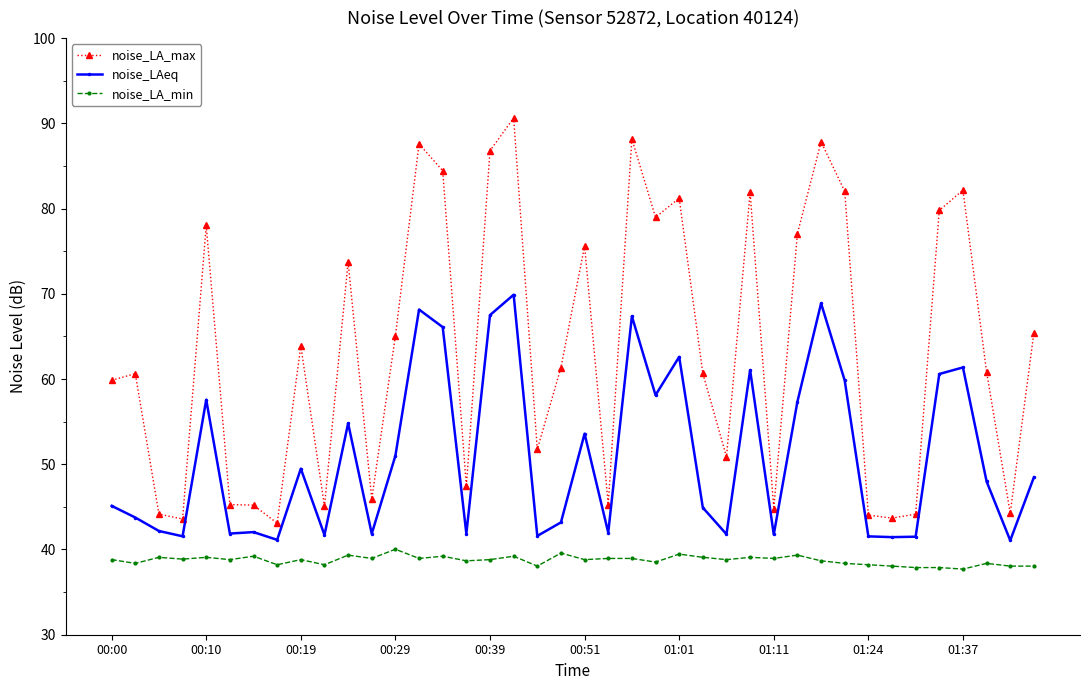

What is the average value of the noise_LA_min series?

38.7